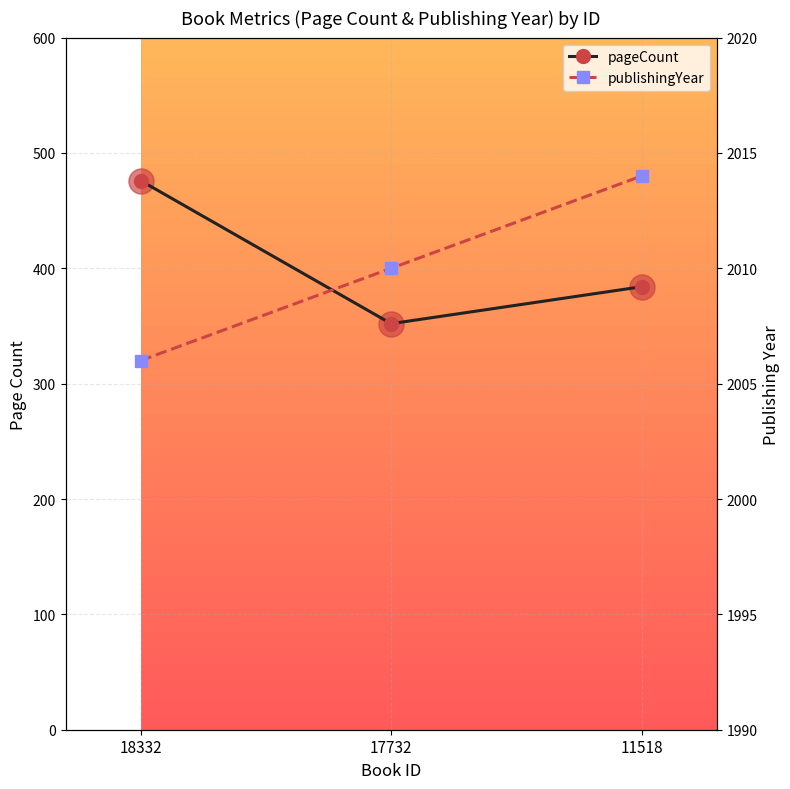

List the series in order of their overall mean, lowest first.

pageCount, publishingYear